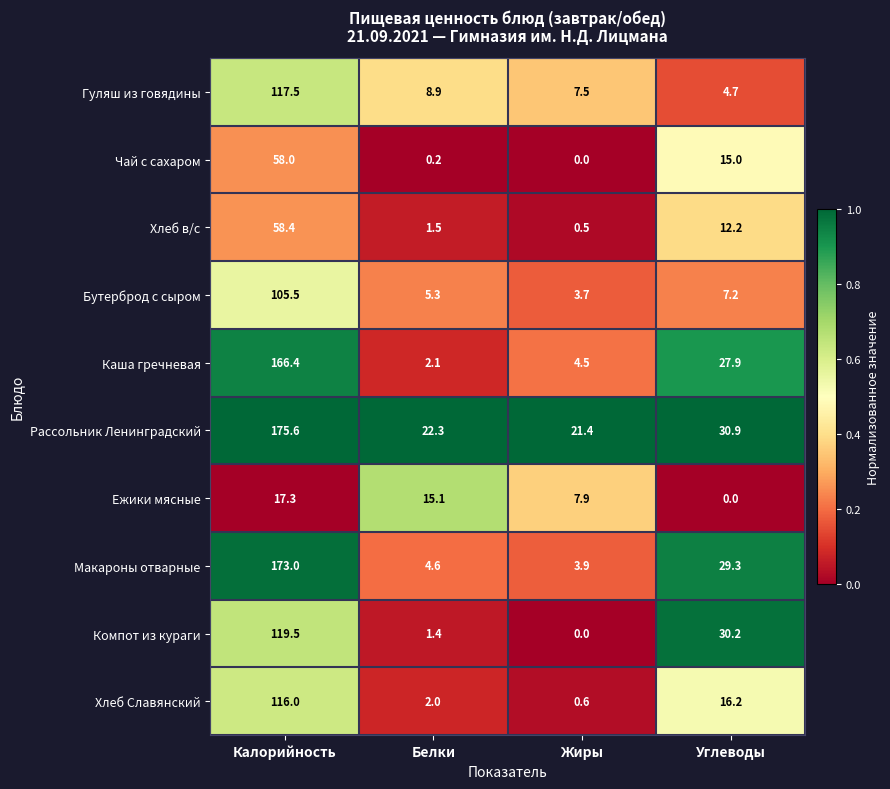

True or false: Компот из кураги has a value of 119.5 at Калорийность.

True